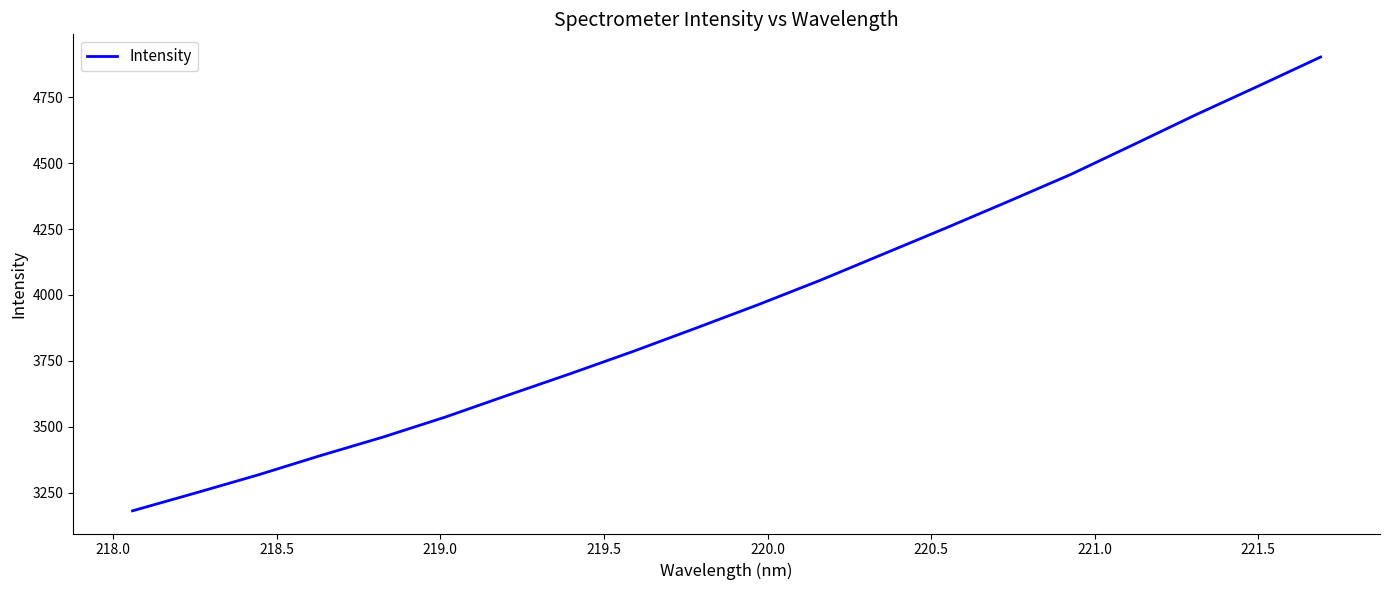

What is the smallest value displayed?

3180.7